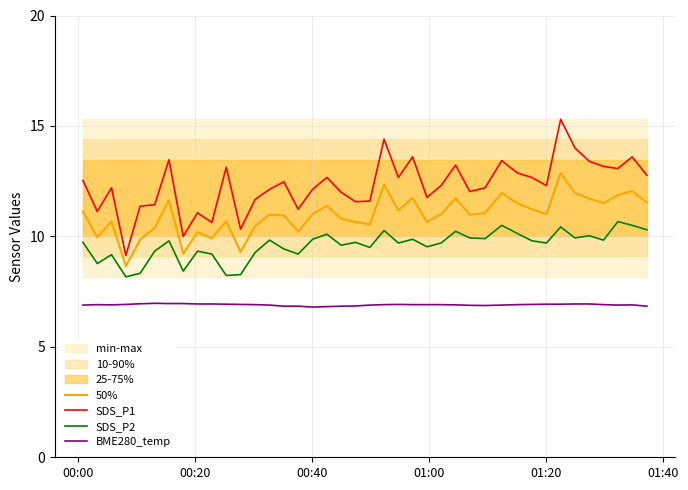

True or false: BME280_temp and SDS_P2 cross at least once.

False